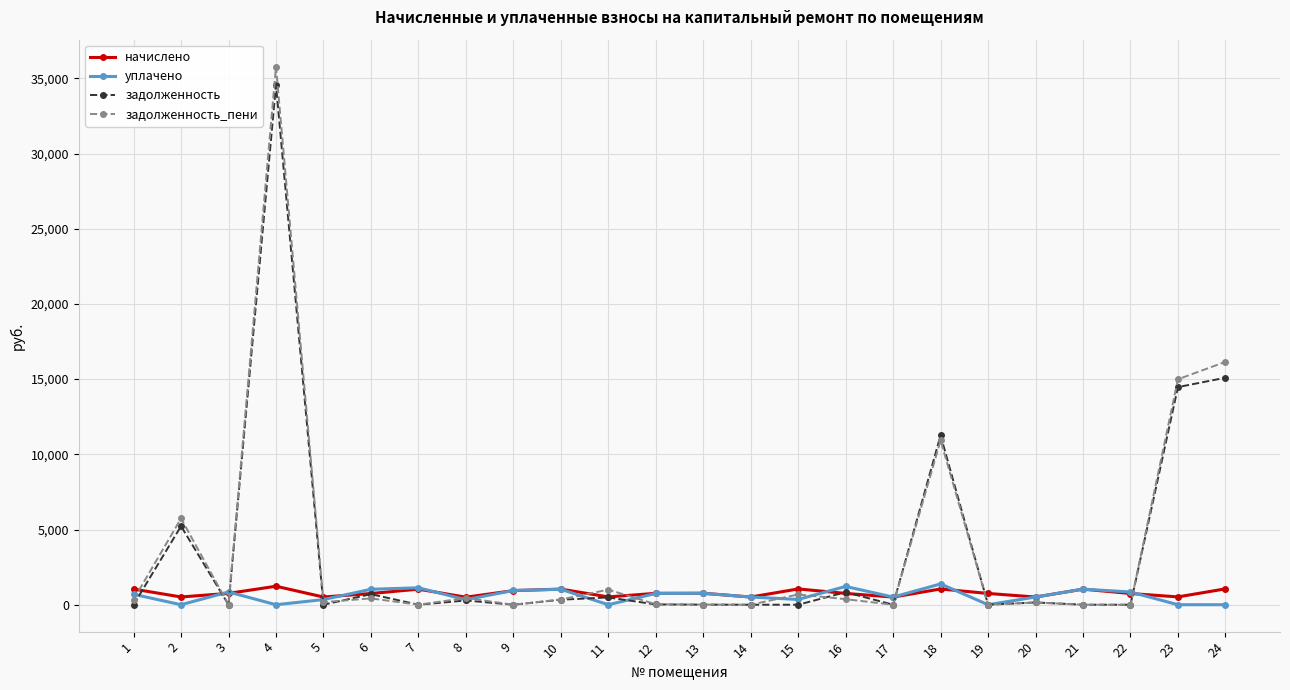

What is the sum of all задолженность_пени values?

87564.9